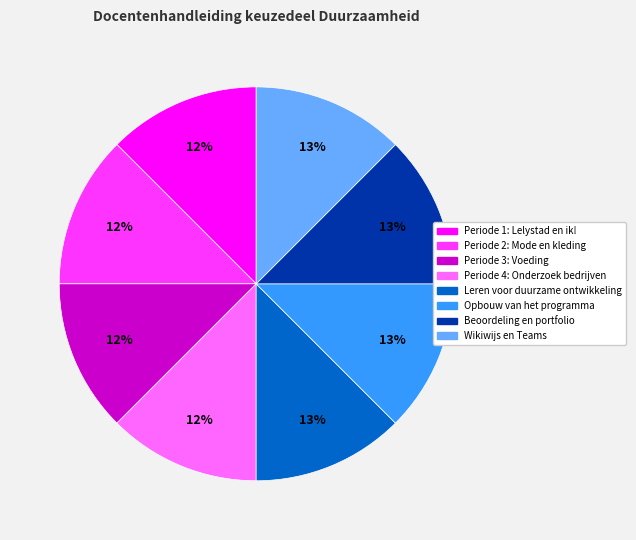

Is the sum of Periode 2: Mode en kleding and Opbouw van het programma greater than half?

No